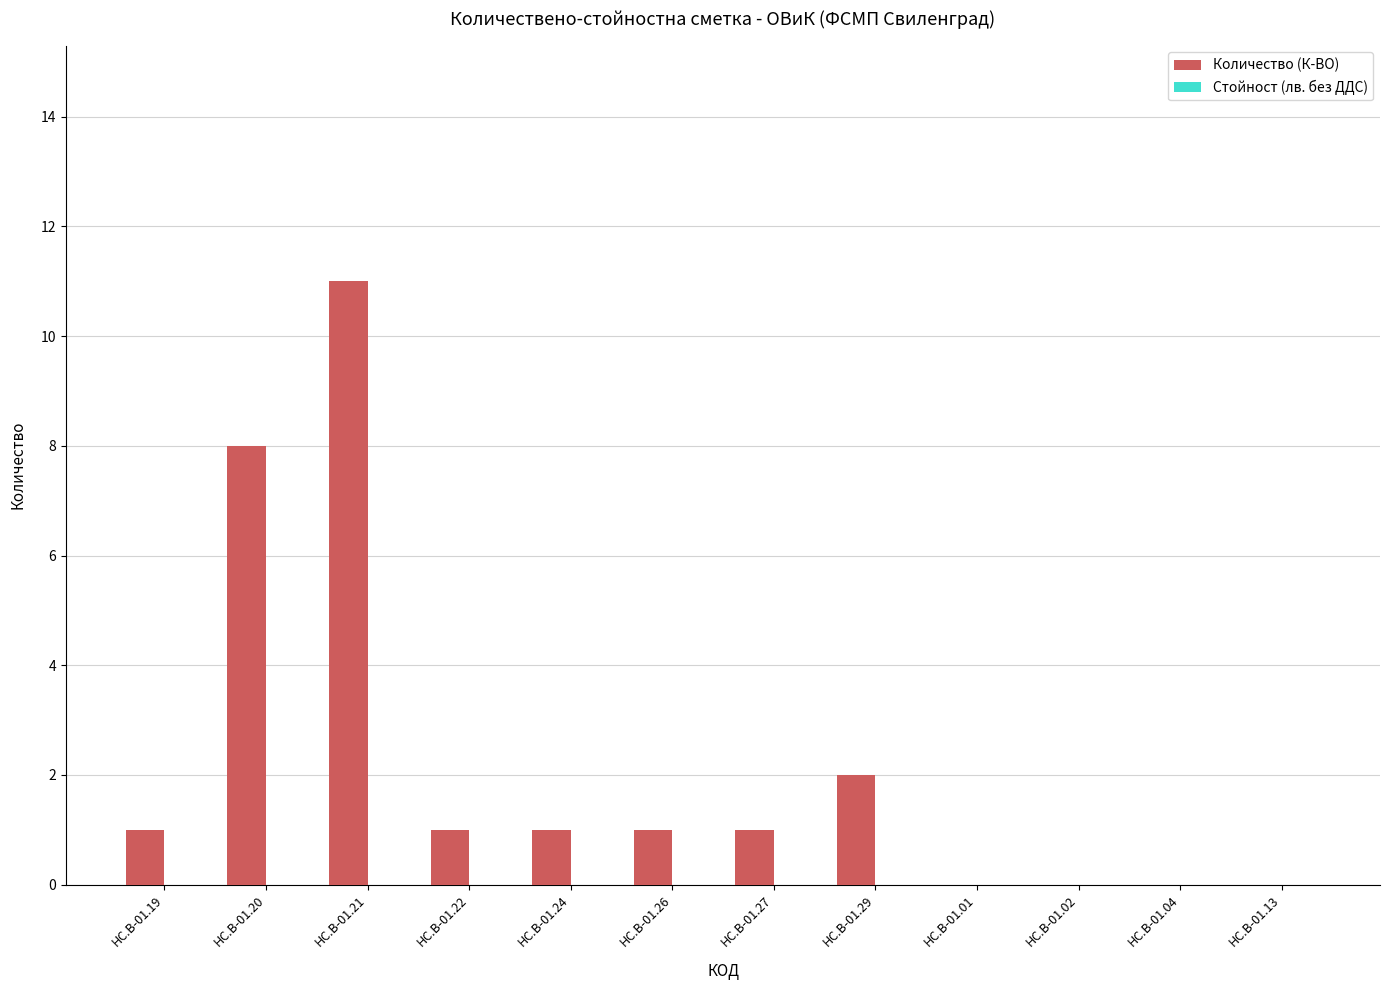

What is the greatest value displayed?

11